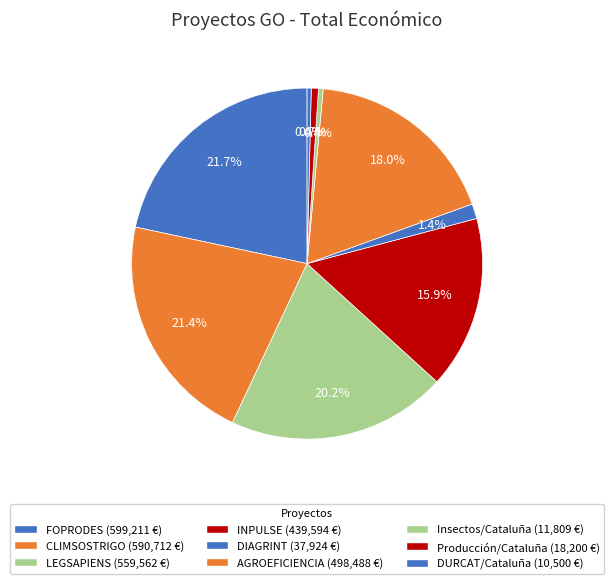

How many slices are in this pie chart?

9